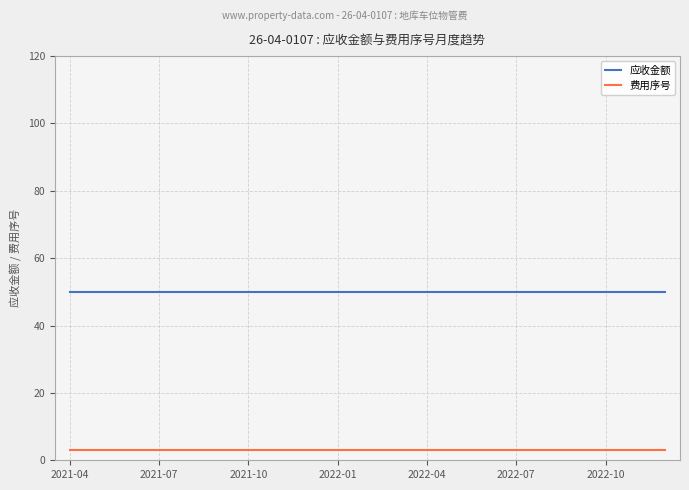

Which series has the largest total across all categories?

应收金额